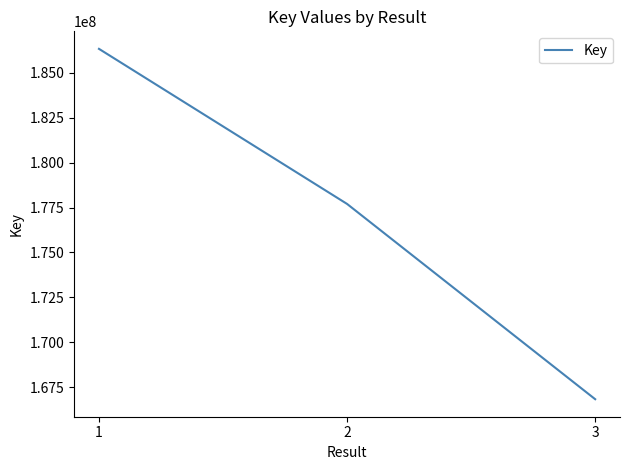

Reading right to left, transcribe all the data shown in this chart.

166831444	177703433	186338419